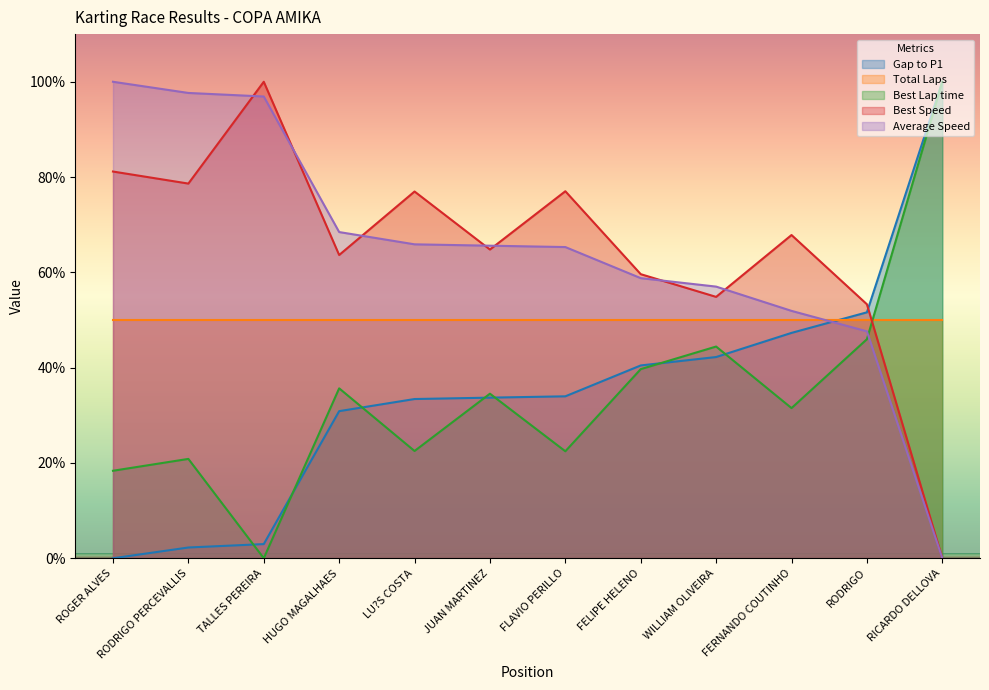

What is the spread (max minus min) of values at RICARDO DELLOVA?

100.0